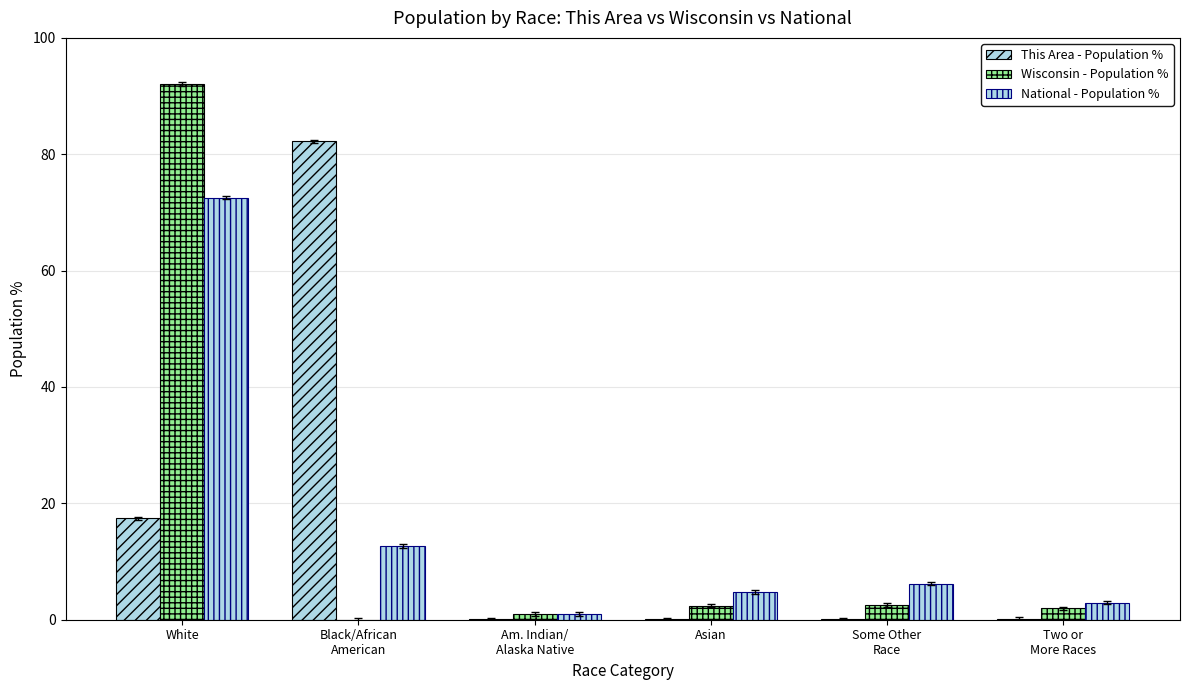

What is the difference between the Wisconsin - Population % values at Am. Indian/
Alaska Native and Some Other
Race?

1.5